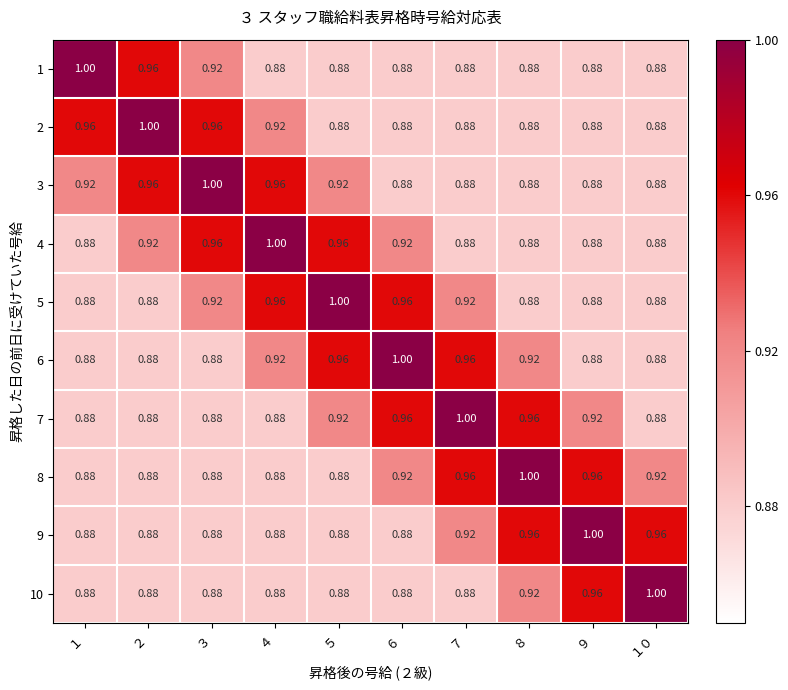

Is the value of 6 at ６ greater than the value of 9 at ３?

Yes